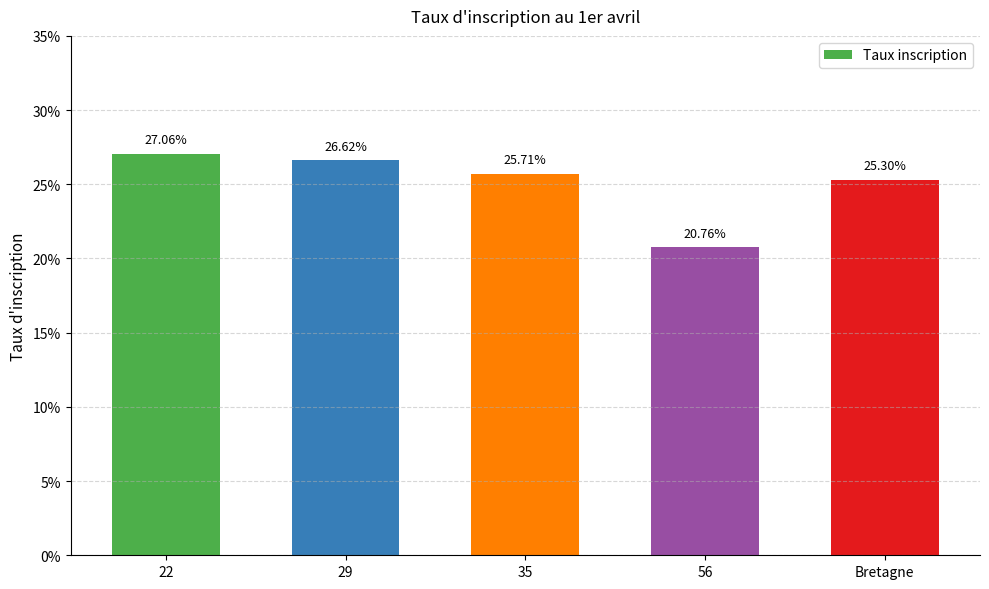

Are the bars horizontal?

No